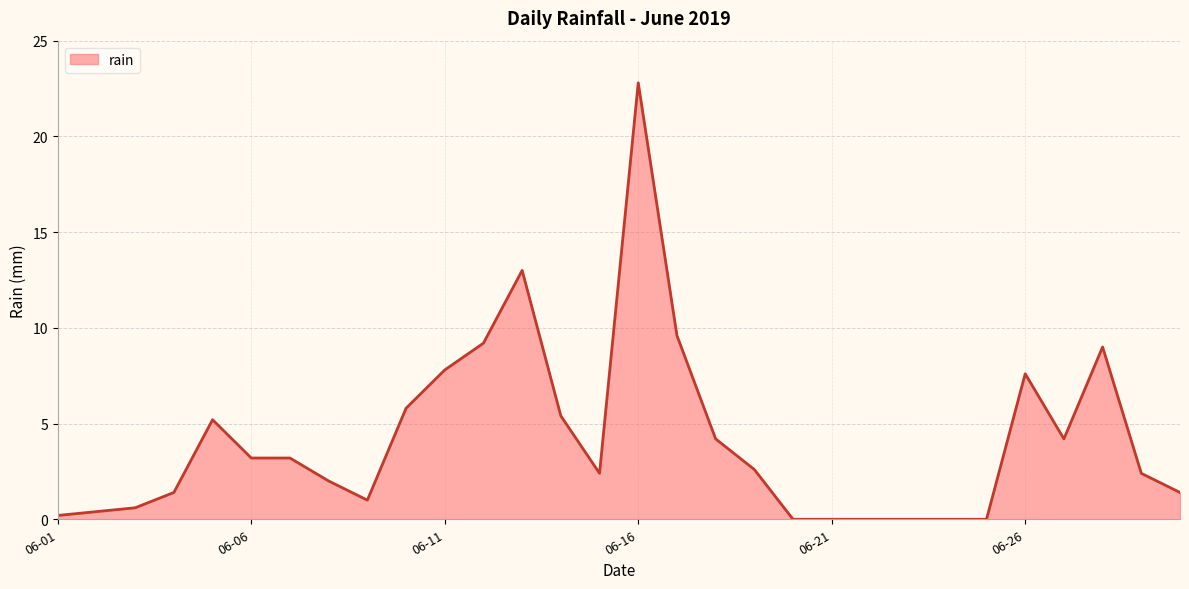

What is the difference between the maximum and minimum values?

22.8